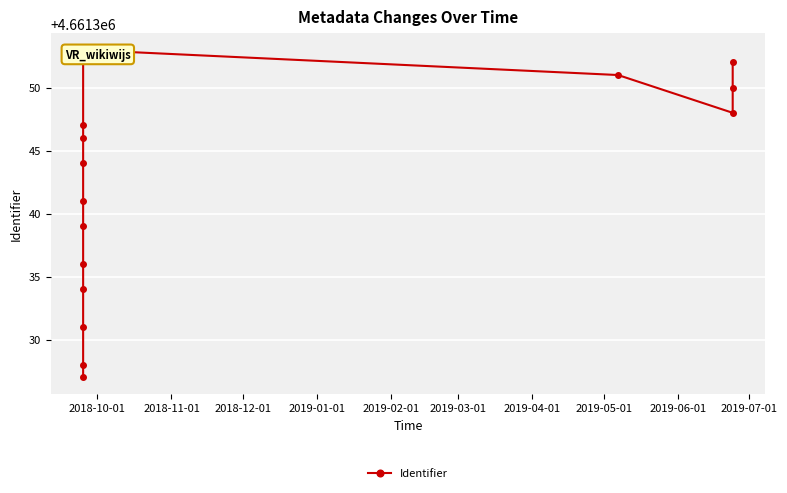

Reading left to right, list all the values displayed in this chart.

4661327	4661328	4661331	4661334	4661336	4661339	4661341	4661344	4661346	4661347	4661353	4661351	4661348	4661350	4661352